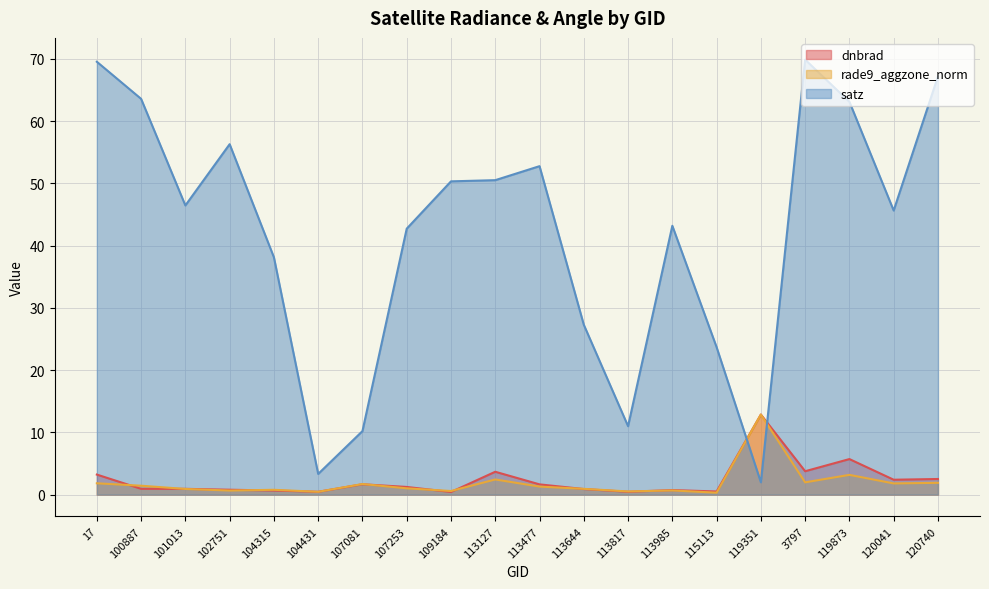

Reading left to right, extract all data points from this chart.

dnbrad: 3.2	0.9	0.9	0.8	0.7	0.5	1.7	1.2	0.4	3.7	1.7	0.9	0.5	0.7	0.5	12.9	3.8	5.7	2.4	2.5
rade9_aggzone_norm: 1.8	1.4	0.9	0.7	0.8	0.5	1.7	1.0	0.6	2.4	1.3	0.9	0.5	0.7	0.3	12.9	2.0	3.2	1.8	1.9
satz: 69.5	63.6	46.5	56.3	38.1	3.3	10.2	42.7	50.3	50.5	52.8	27.3	11.0	43.2	23.7	2.0	69.9	63.1	45.6	67.2